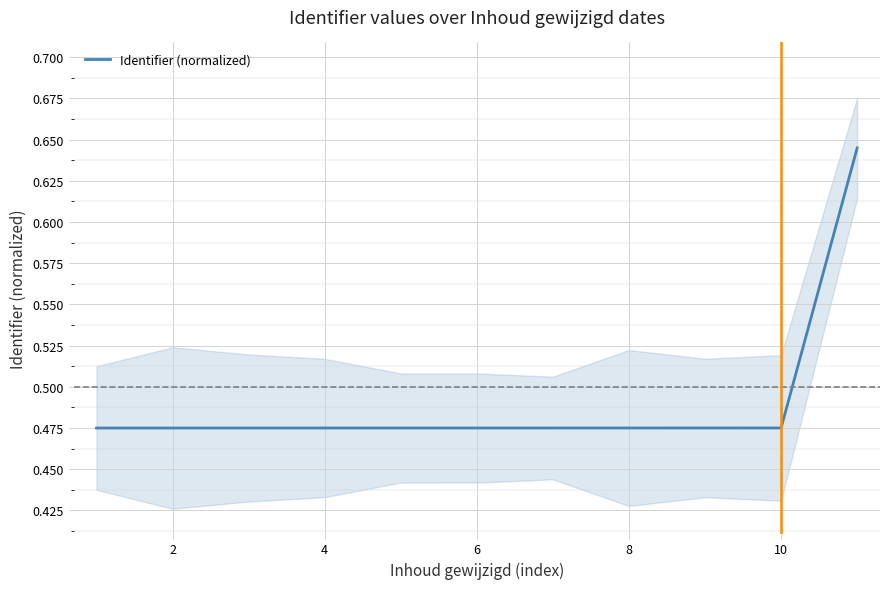

True or false: Identifier (normalized) has a value of 0.3 at 4.

False